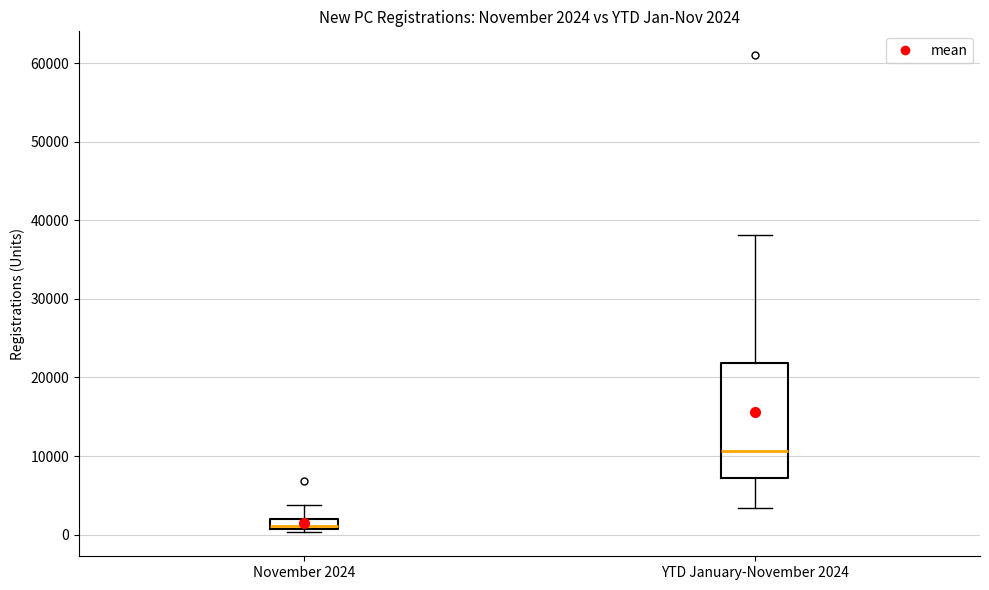

Which box has the lowest median line?

November 2024